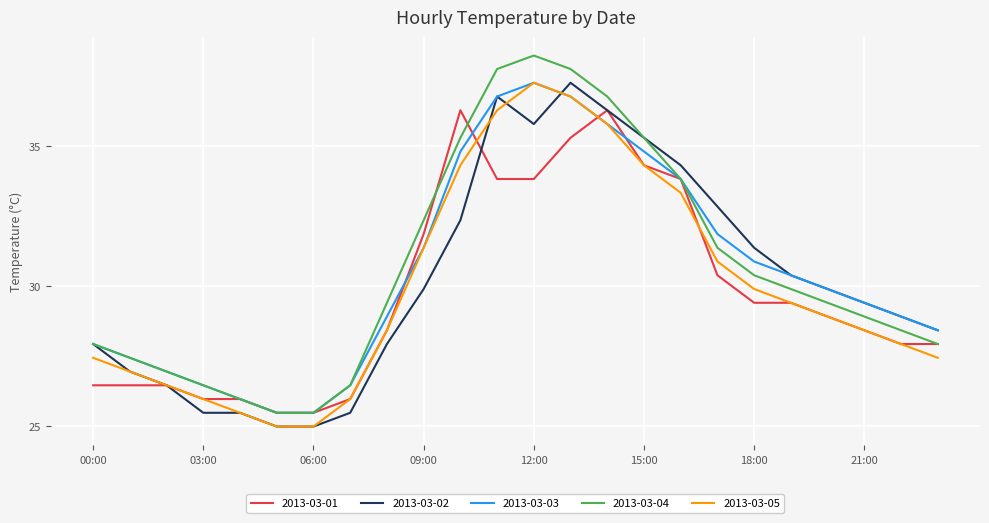

True or false: 2013-03-04 and 2013-03-05 cross at least once.

False